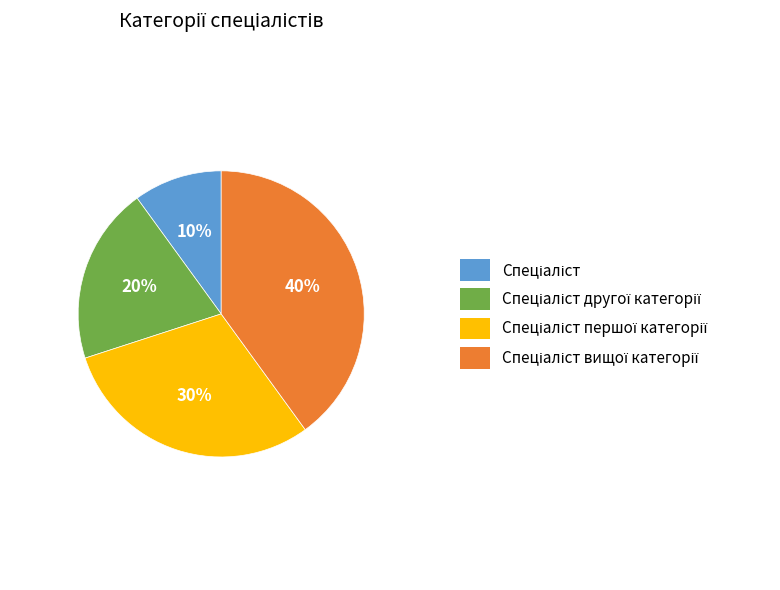

To the nearest percent, what is the average slice percentage?

25%